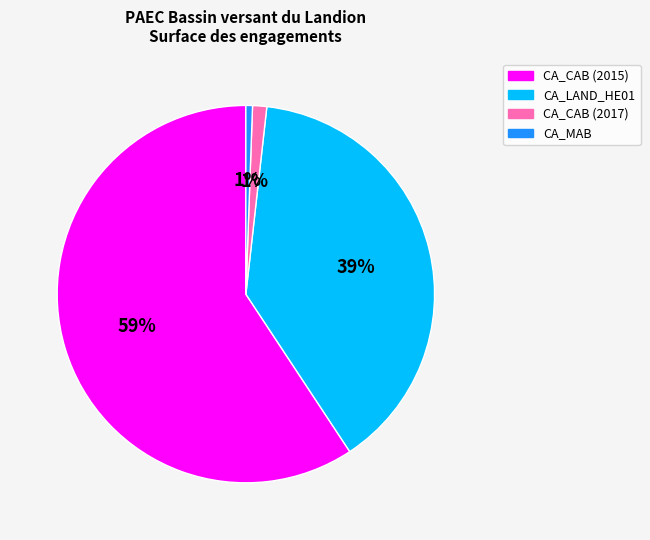

What is the ratio of the value at CA_CAB (2015) to the value at CA_LAND_HE01?

1.5